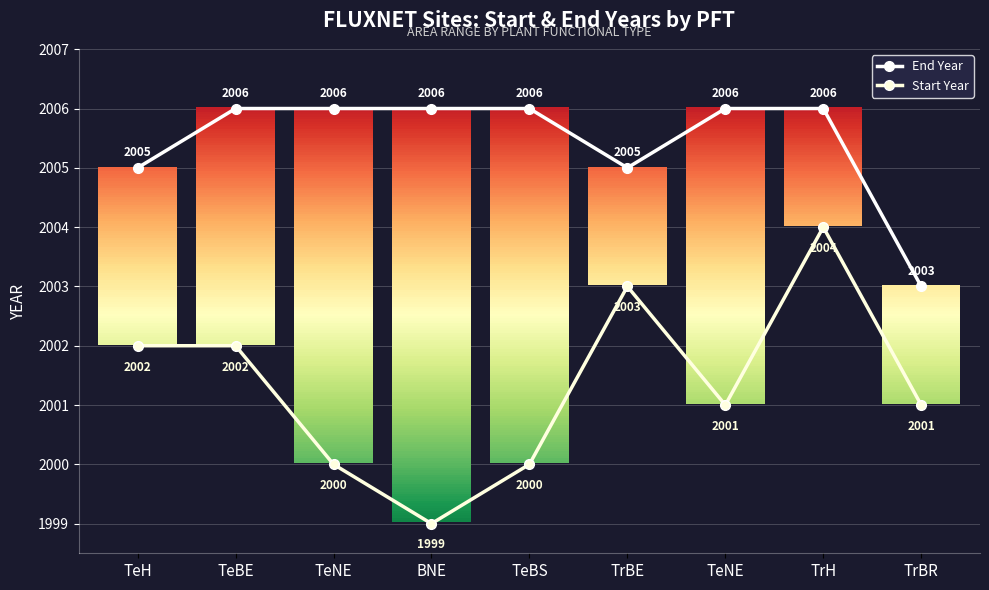

Is this an area chart (filled region under the line)?

No